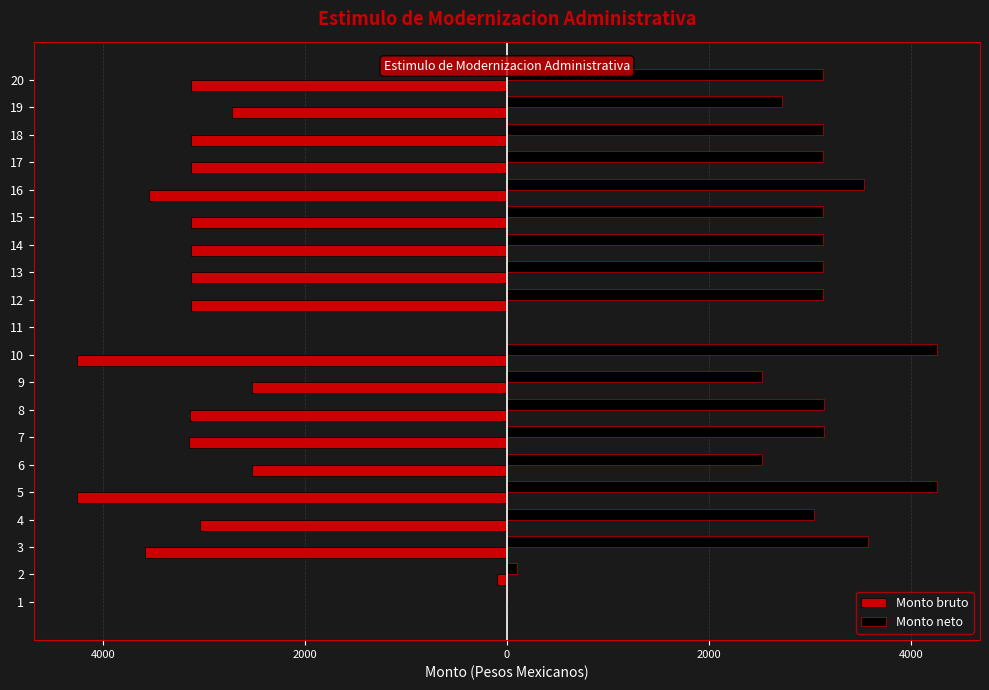

What is the average value of the Monto bruto series?

-2735.5